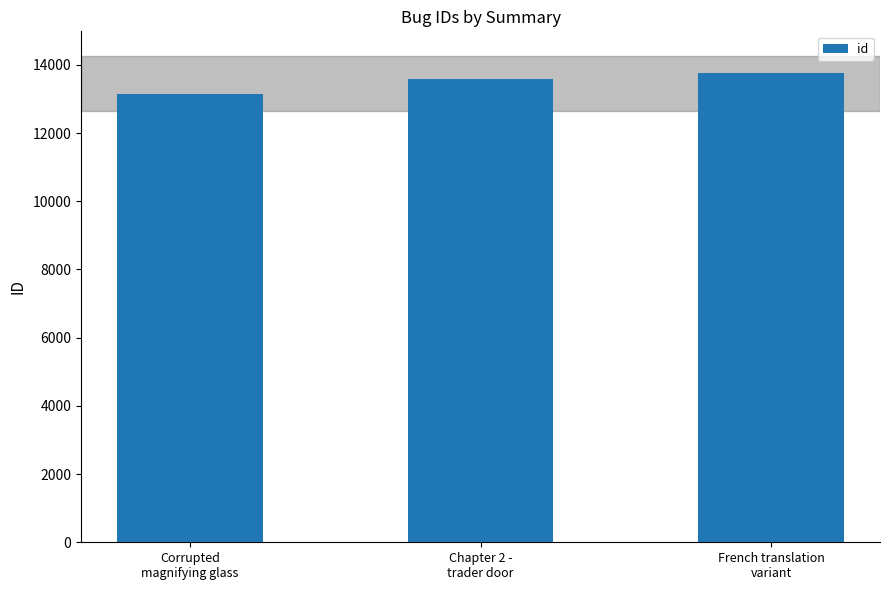

Reading left to right, transcribe all the data shown in this chart.

13145	13577	13771